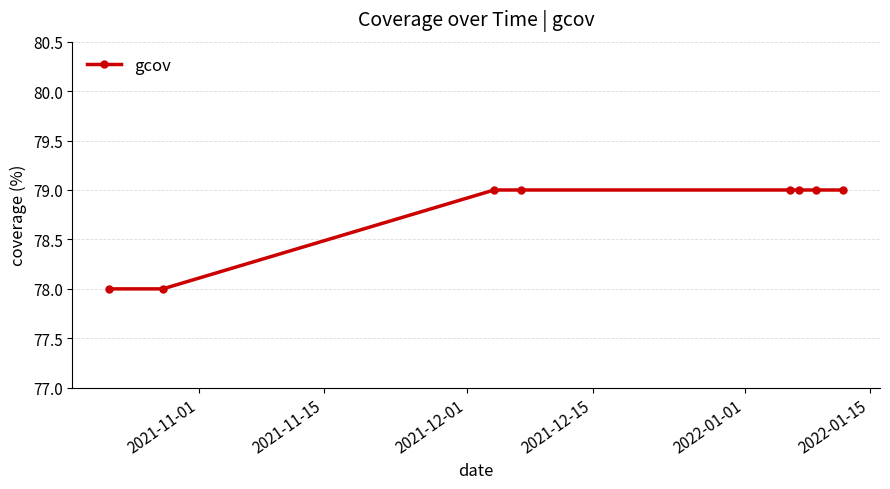

What is the greatest value displayed?

79